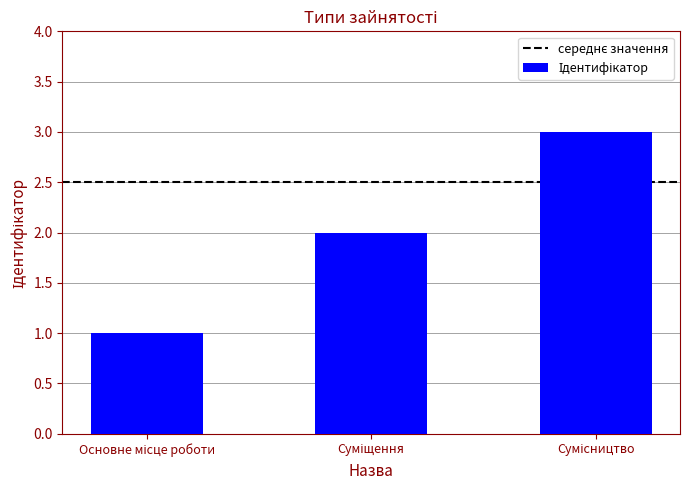

What is the greatest value displayed?

3